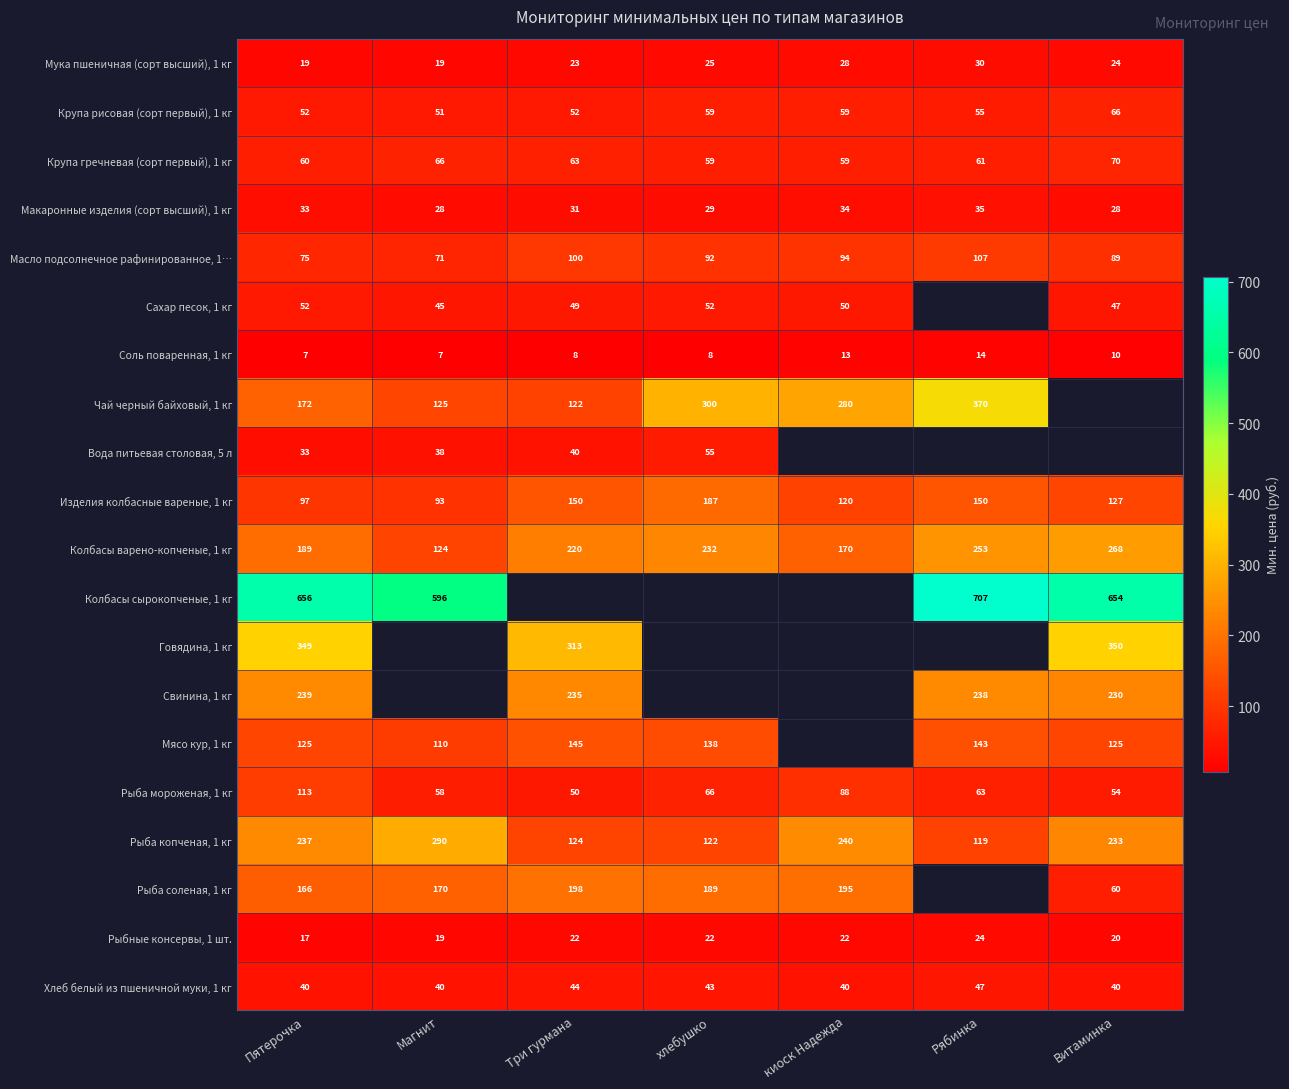

How many values in Говядина, 1 кг are above zero?

3